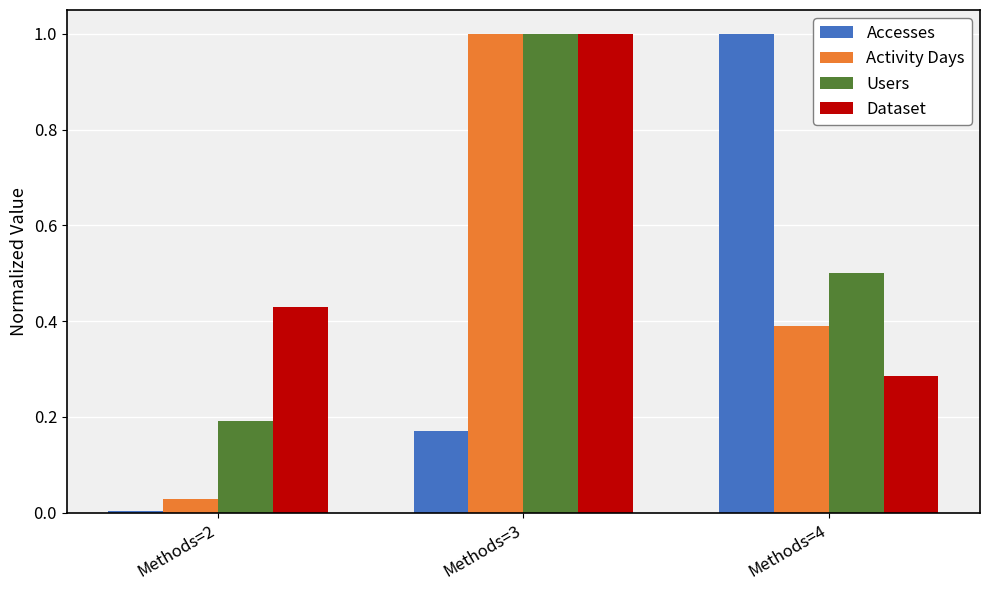

Which series changed the most between Methods=2 and Methods=3?

Activity Days